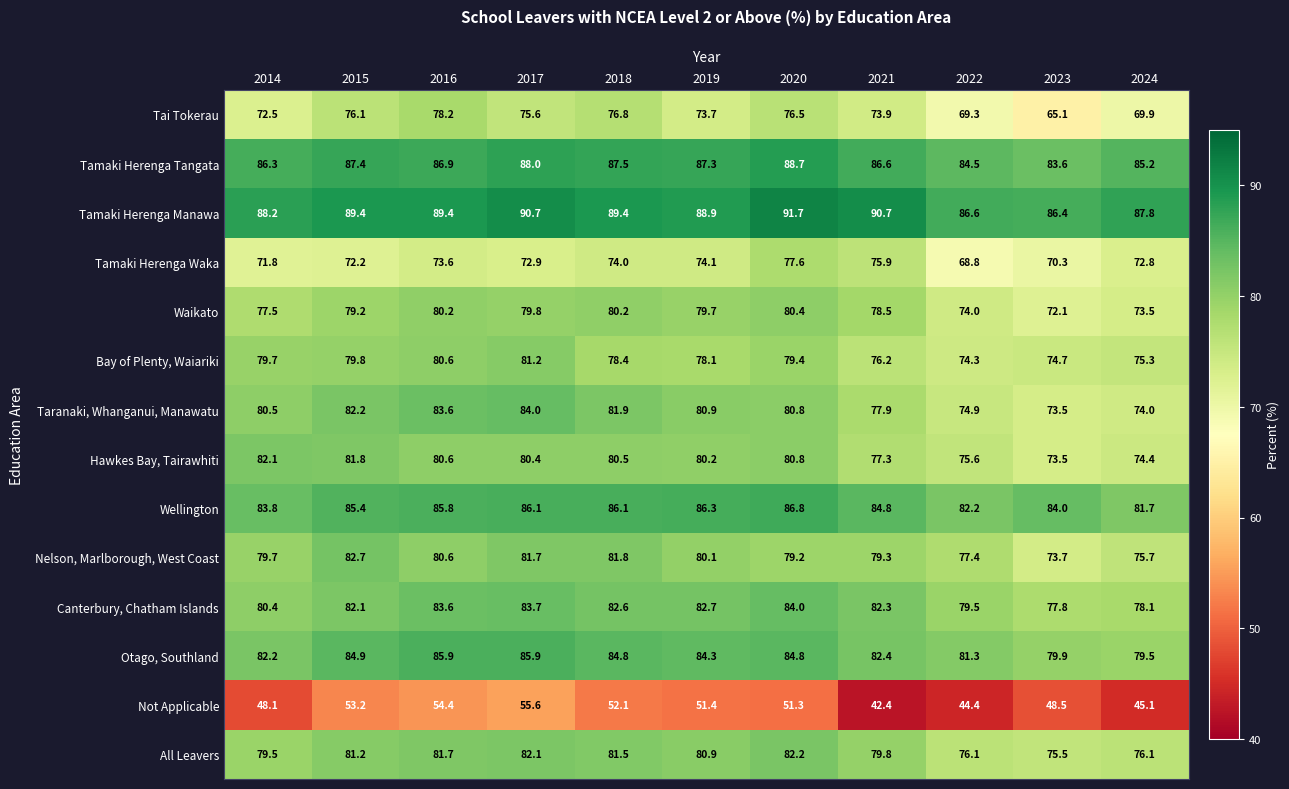

At which label is Waikato closest to 76?

2014